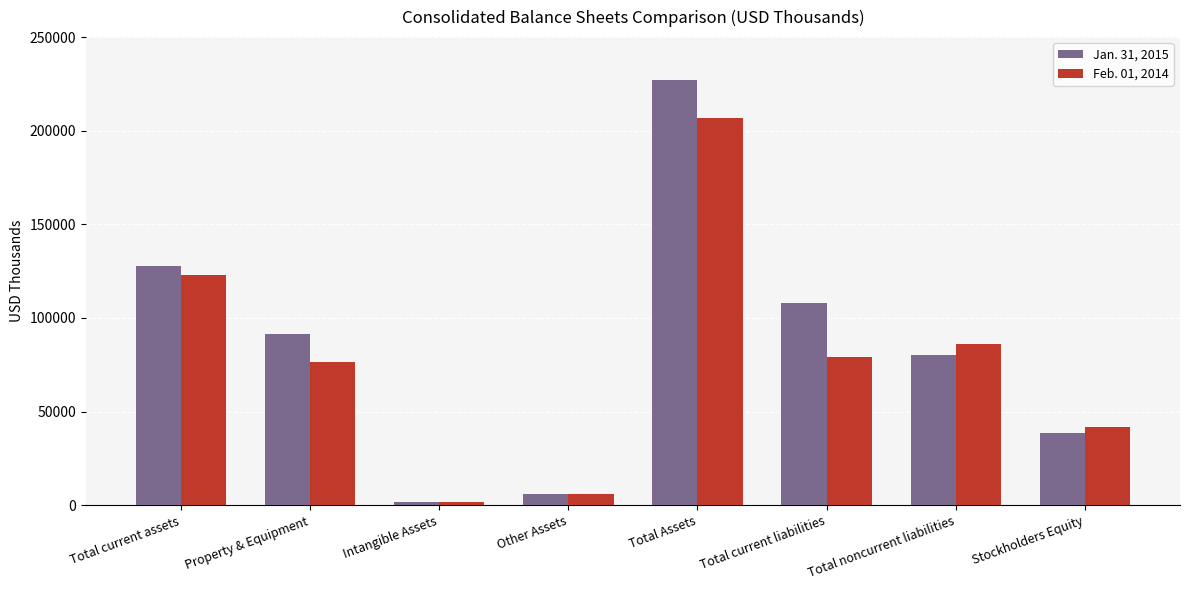

Is it true that Feb. 01, 2014 equals 206987 at Total Assets?

True